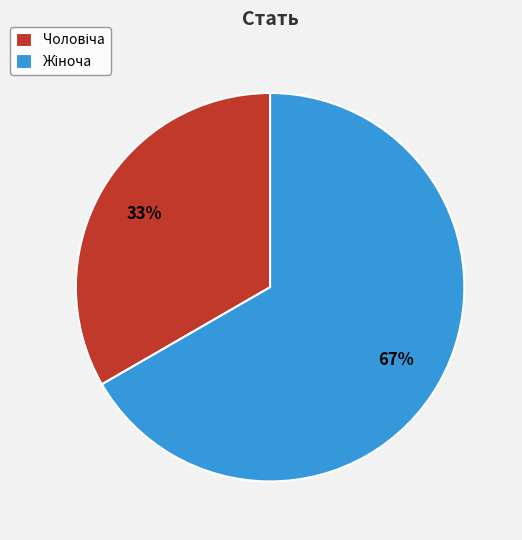

Count the number of slices in the pie.

2